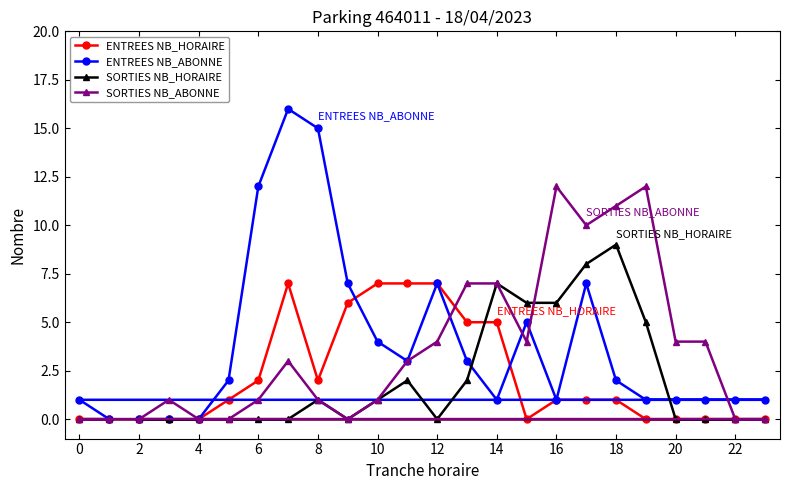

Which series has the widest spread of values?

ENTREES NB_ABONNE